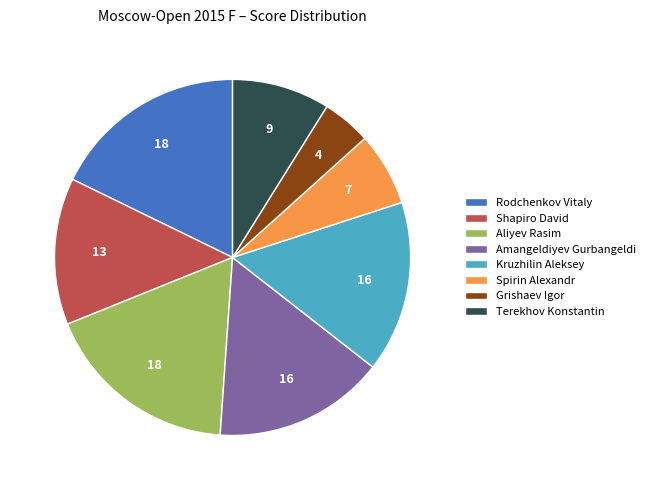

The Rodchenkov Vitaly slice represents 18% of the pie. True or false?

True